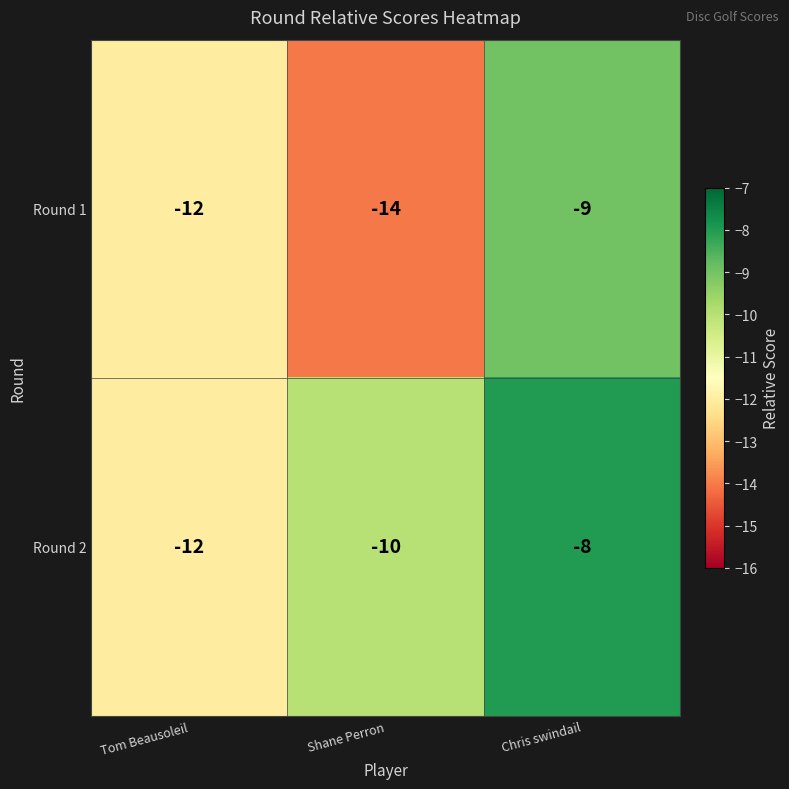

What is the highest value of the Round 2 series?

-8